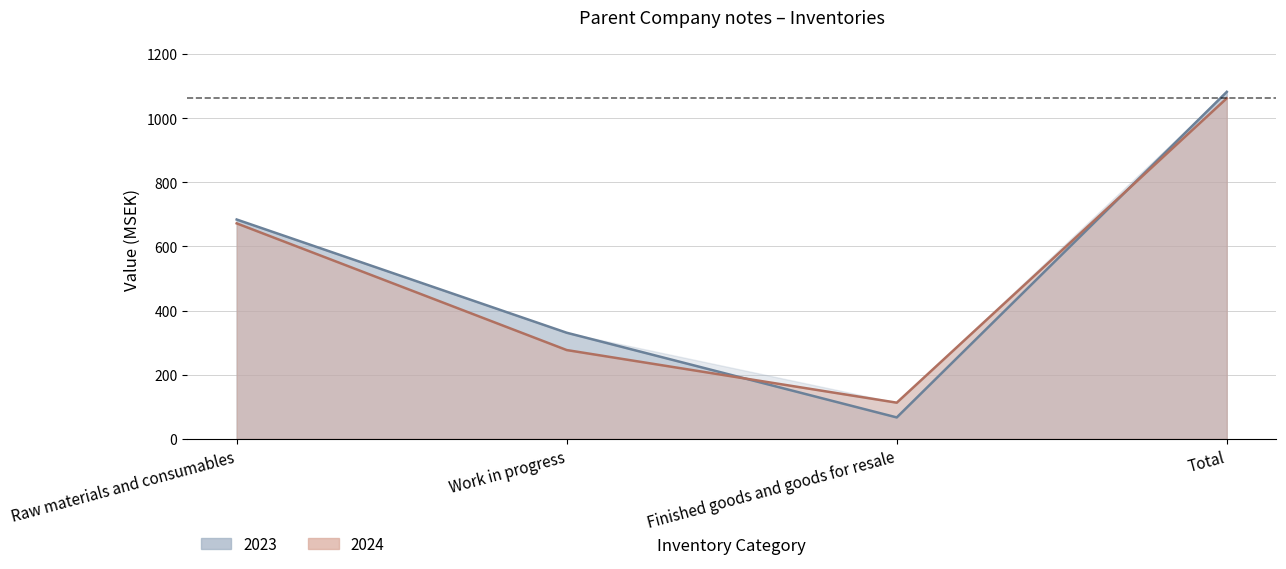

At how many categories does at least one series exceed 616?

2